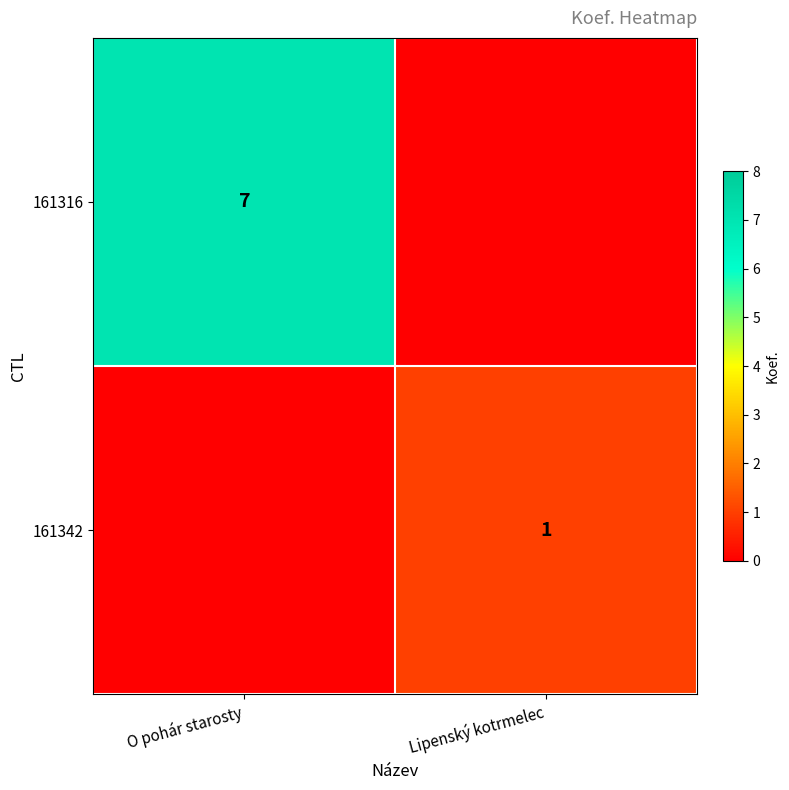

Is the value of 161342 at Lipenský kotrmelec greater than the value of 161316 at O pohár starosty?

No